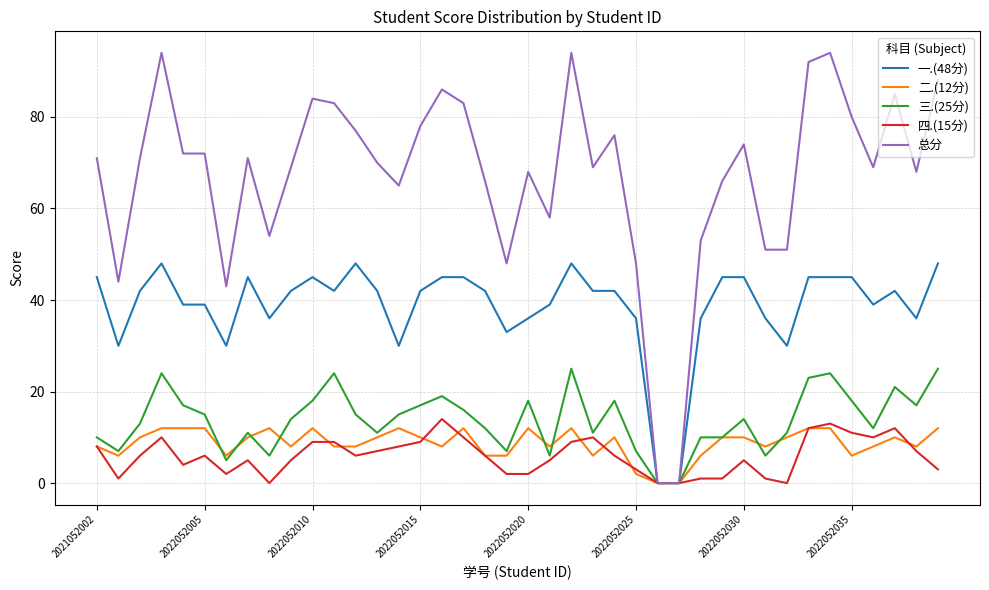

Which series has the largest range (max minus min)?

总分